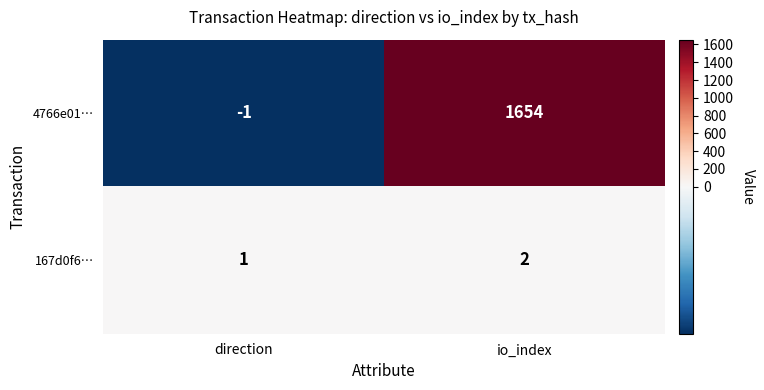

Reading right to left, what are all the values shown in this chart?

4766e01…: io_index=1654	direction=-1
167d0f6…: io_index=2	direction=1